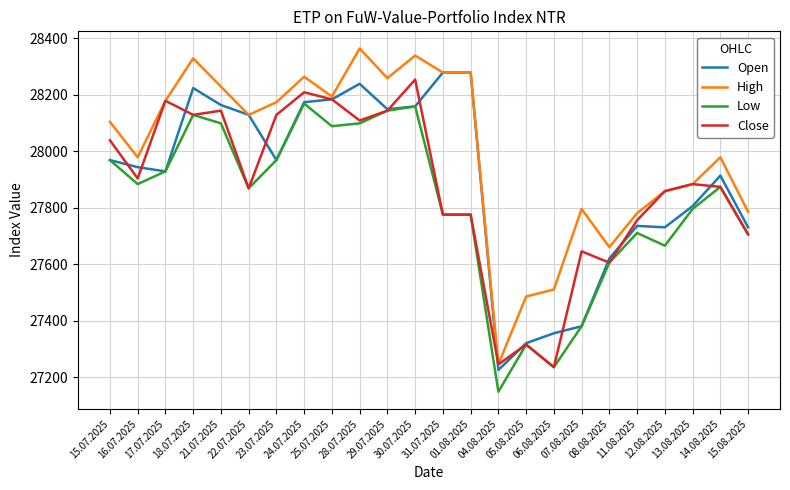

Is it true that Close equals 14046 at 08.08.2025?

False